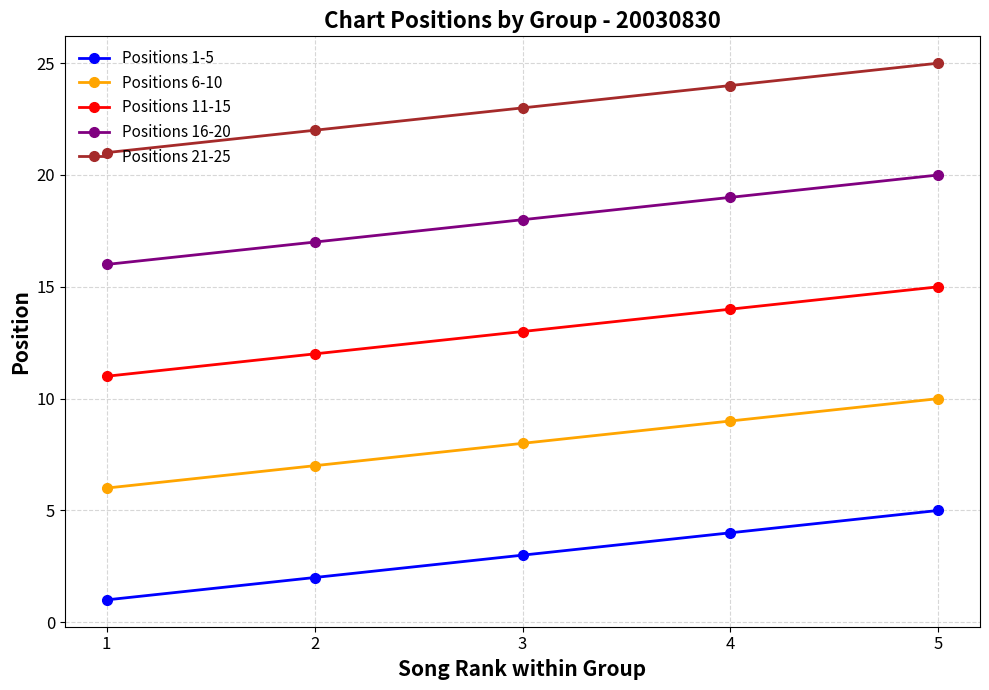

What is the difference between the Positions 16-20 values at 4 and 5?

1